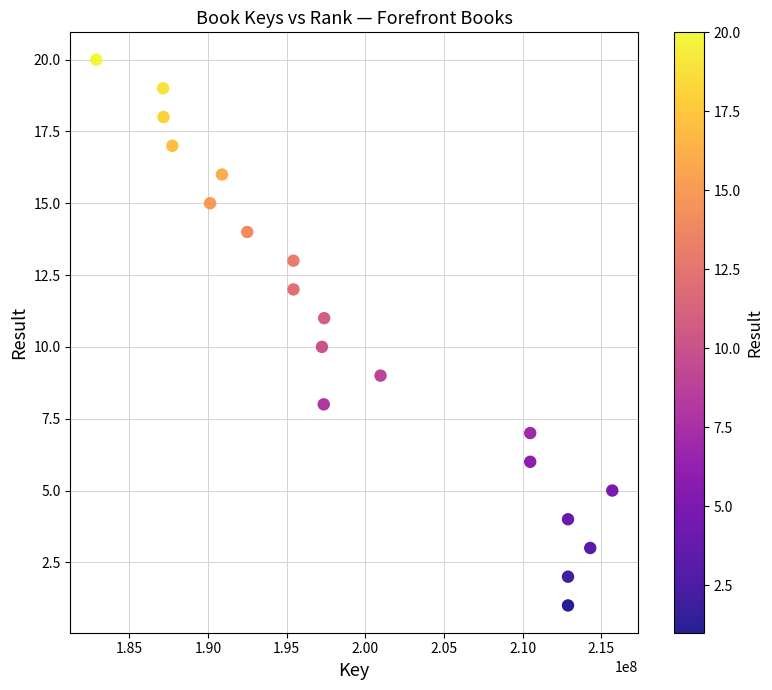

What is the range of X values (max minus min)?

32807376